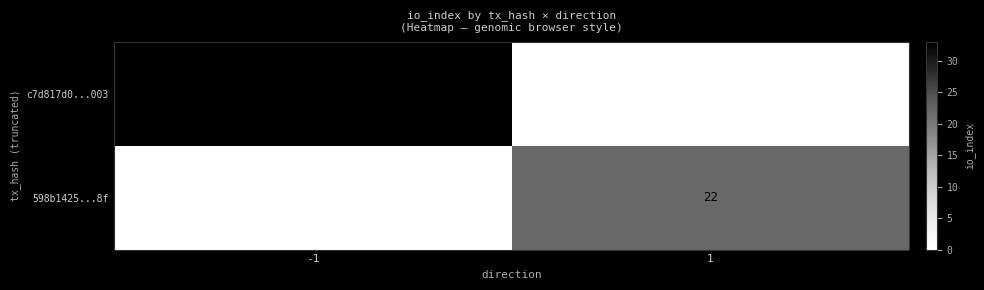

At how many categories does at least one series exceed 21?

2